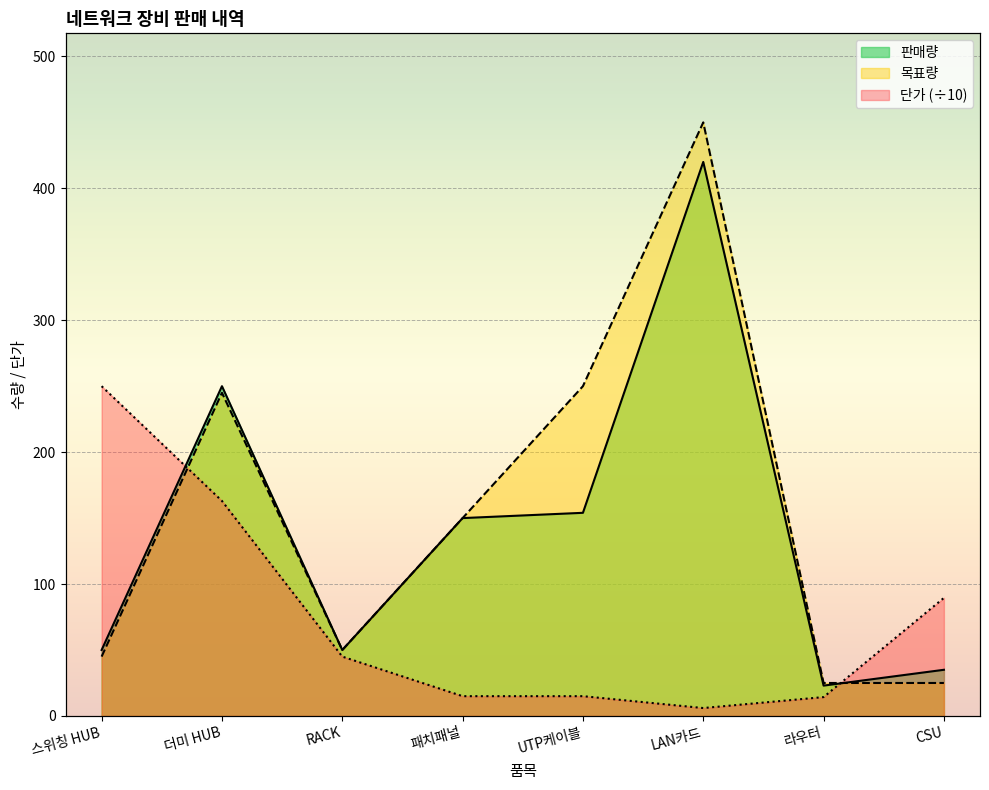

How many times do 목표량 and 판매량 cross each other?

2